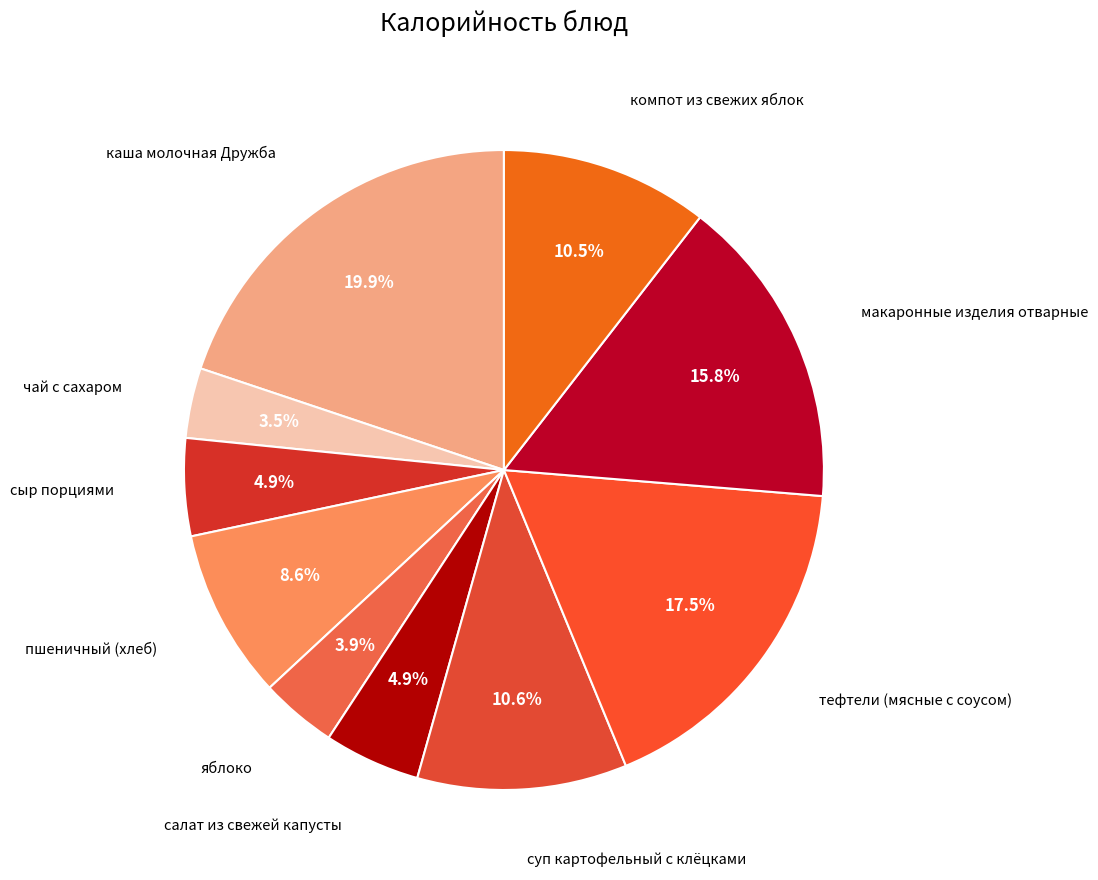

How many segments does this pie chart have?

10